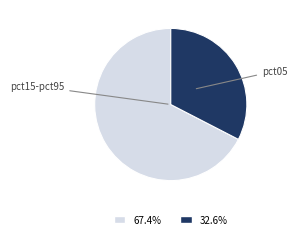

Is the sum of pct05 and pct15-pct95 greater than half?

Yes